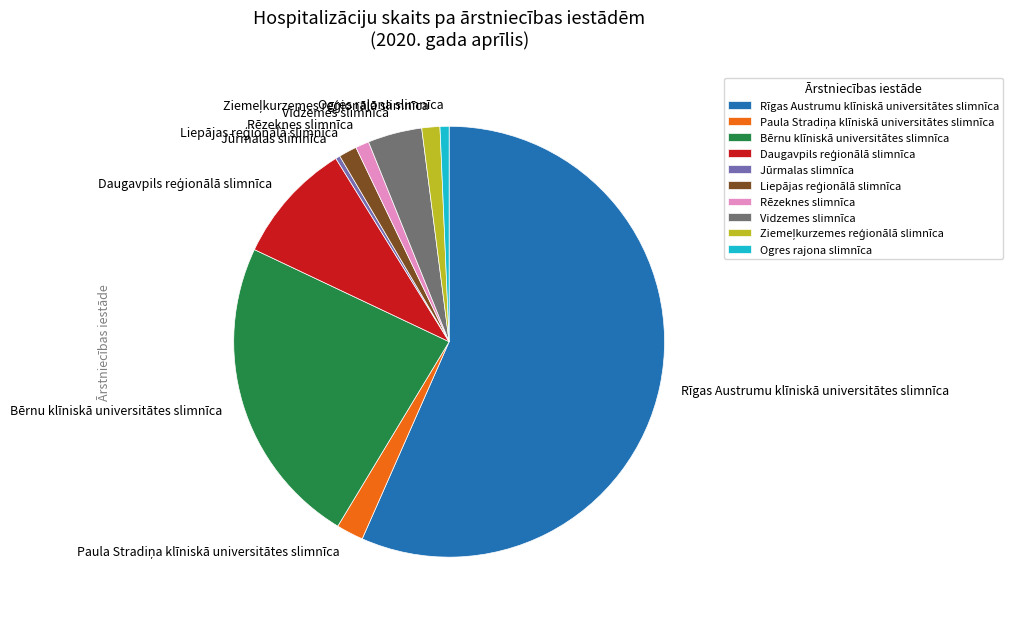

Is the sum of Ogres rajona slimnīca and Bērnu klīniskā universitātes slimnīca greater than half?

No